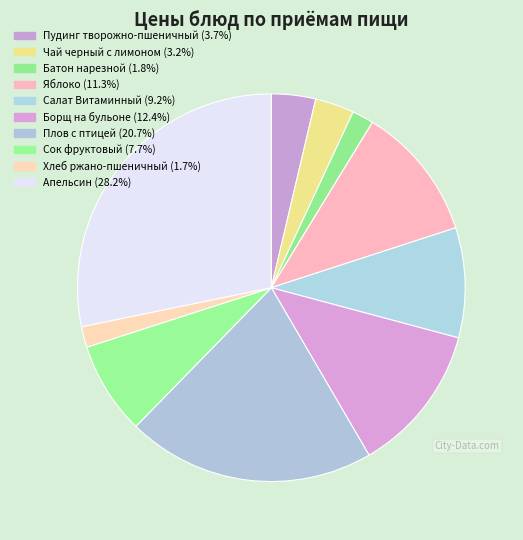

Rank the categories by value from lowest to highest.

Хлеб ржано-пшеничный, Батон нарезной, Чай черный с лимоном, Пудинг творожно-пшеничный, Сок фруктовый, Салат Витаминный, Яблоко, Борщ на бульоне, Плов с птицей, Апельсин